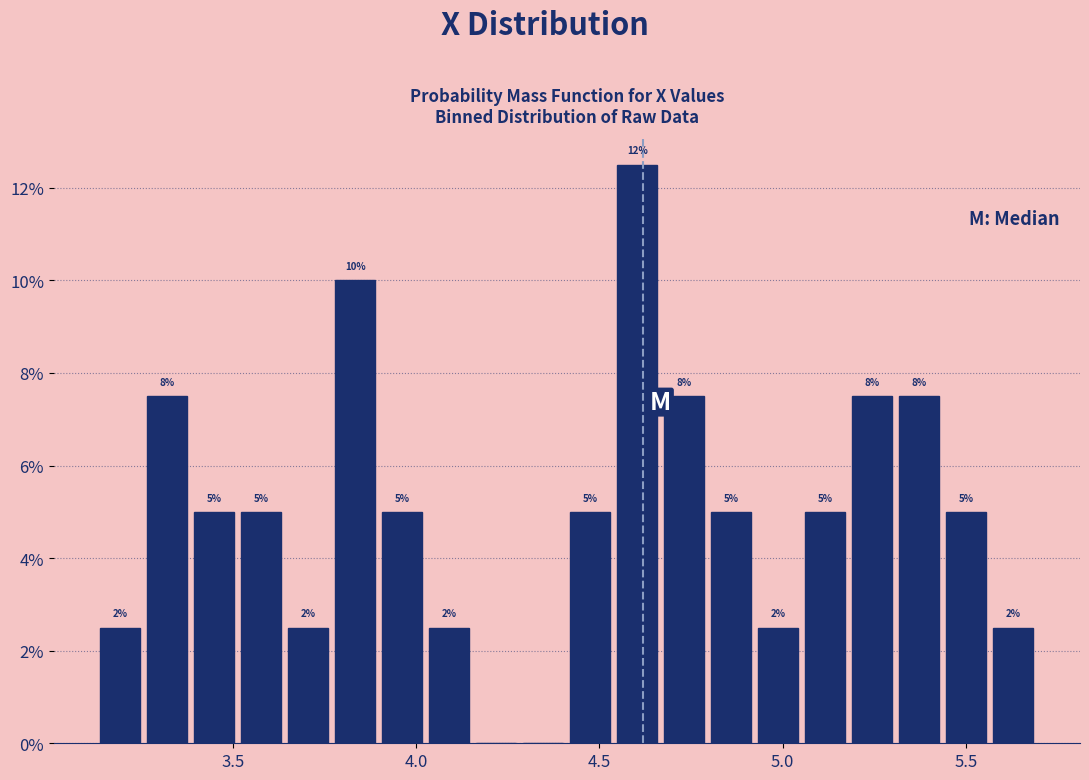

Read against the x-axis, roughly where is the centre of the tallest bar?

4.60